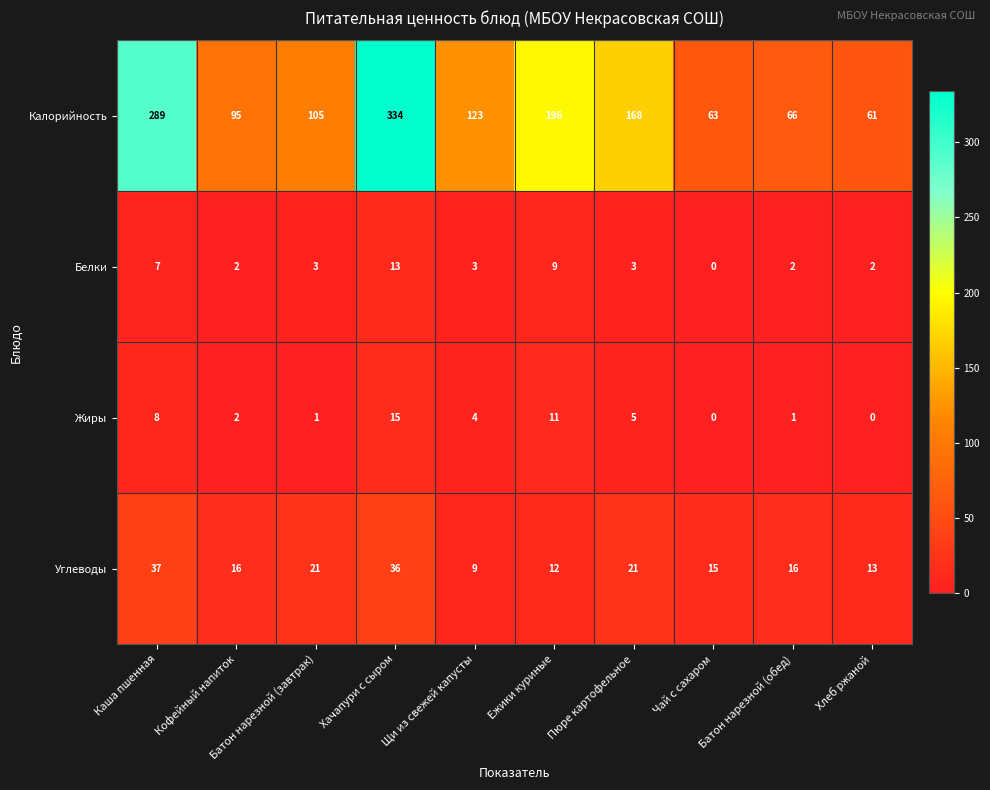

What is the difference between the Жиры values at Хачапури с сыром and Батон нарезной (завтрак)?

14